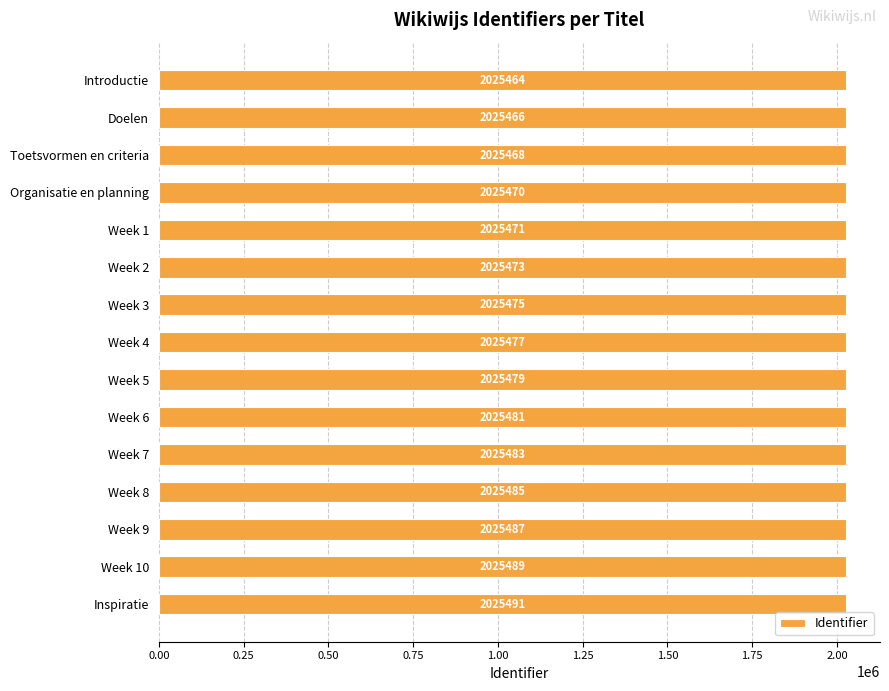

Are the bars grouped side by side (vs. stacked)?

No